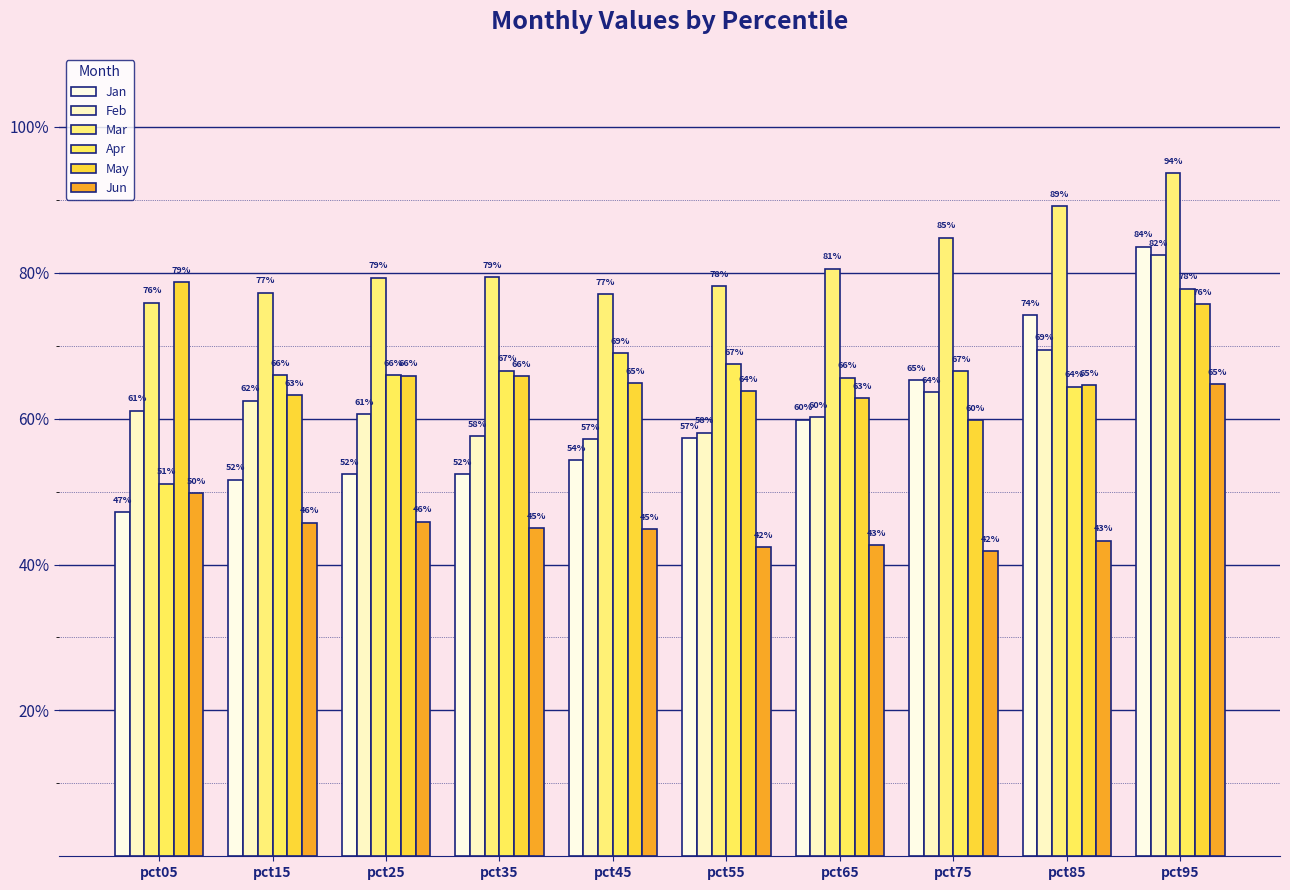

What value does the Apr series have at pct85?

0.6